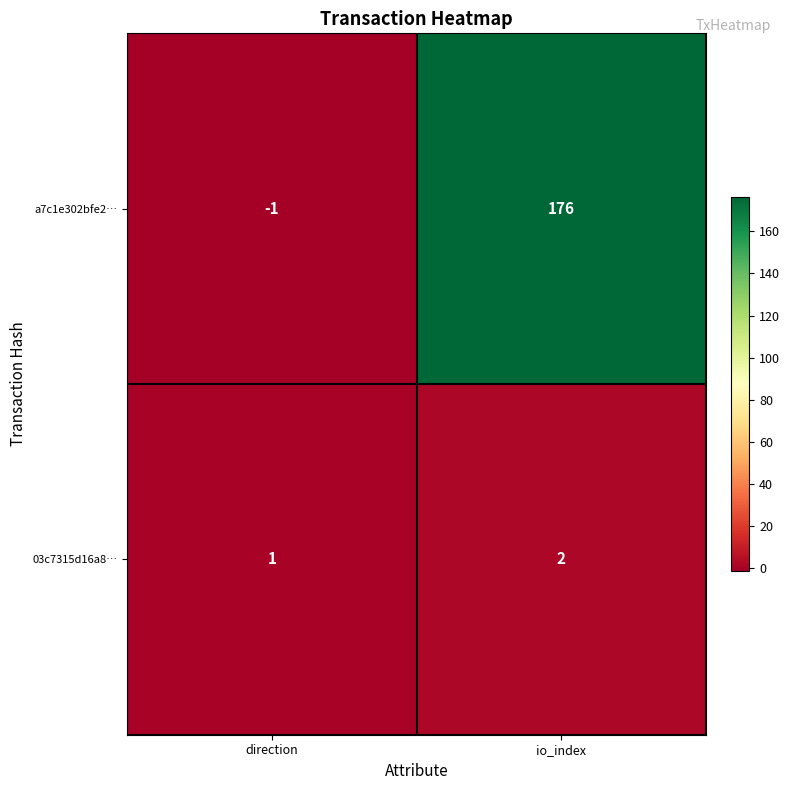

Count the number of data series in this chart.

2